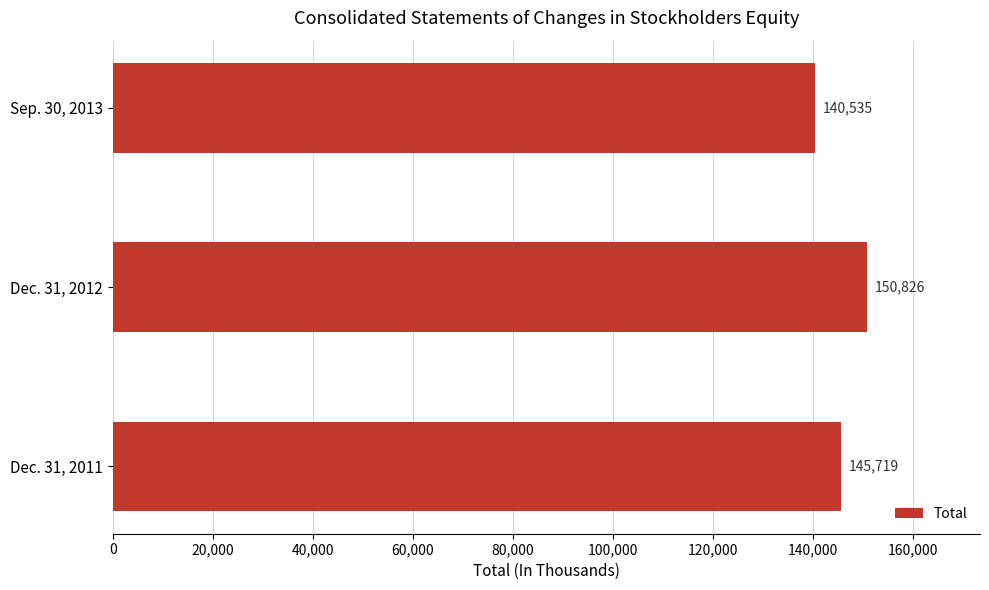

What is the minimum value shown in the chart?

140535